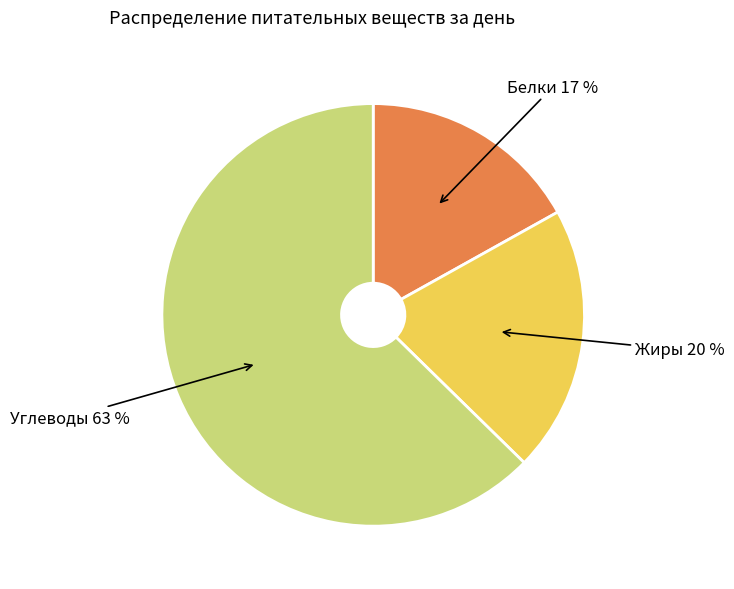

How many segments does this pie chart have?

3